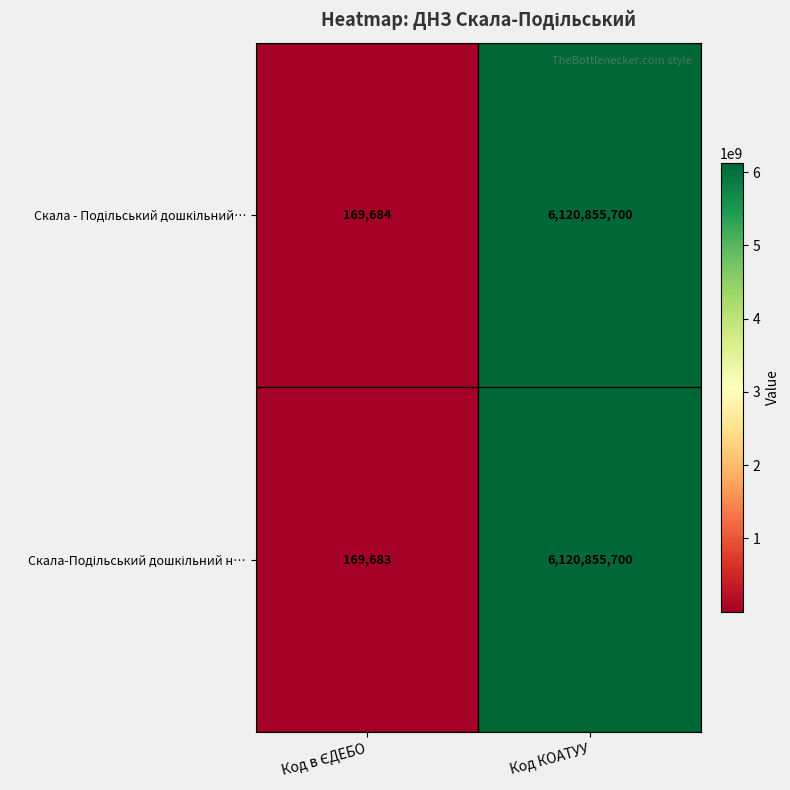

At which category does the chart reach its peak across all series?

Код КОАТУУ